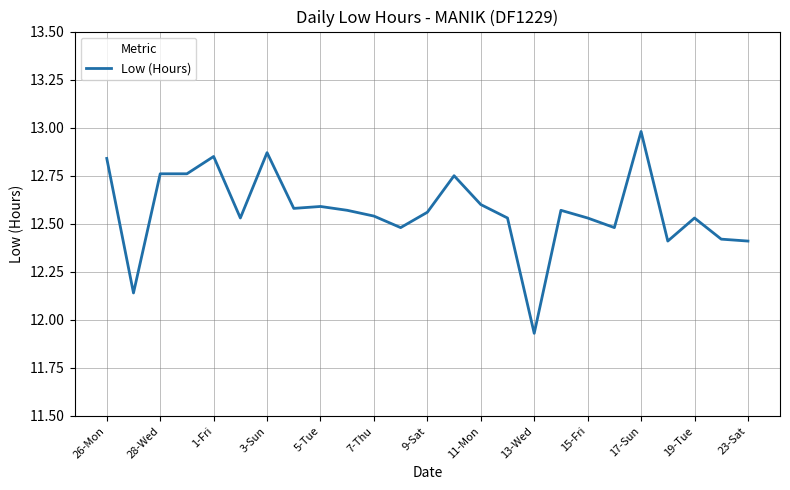

What is the maximum value shown in the chart?

13.0